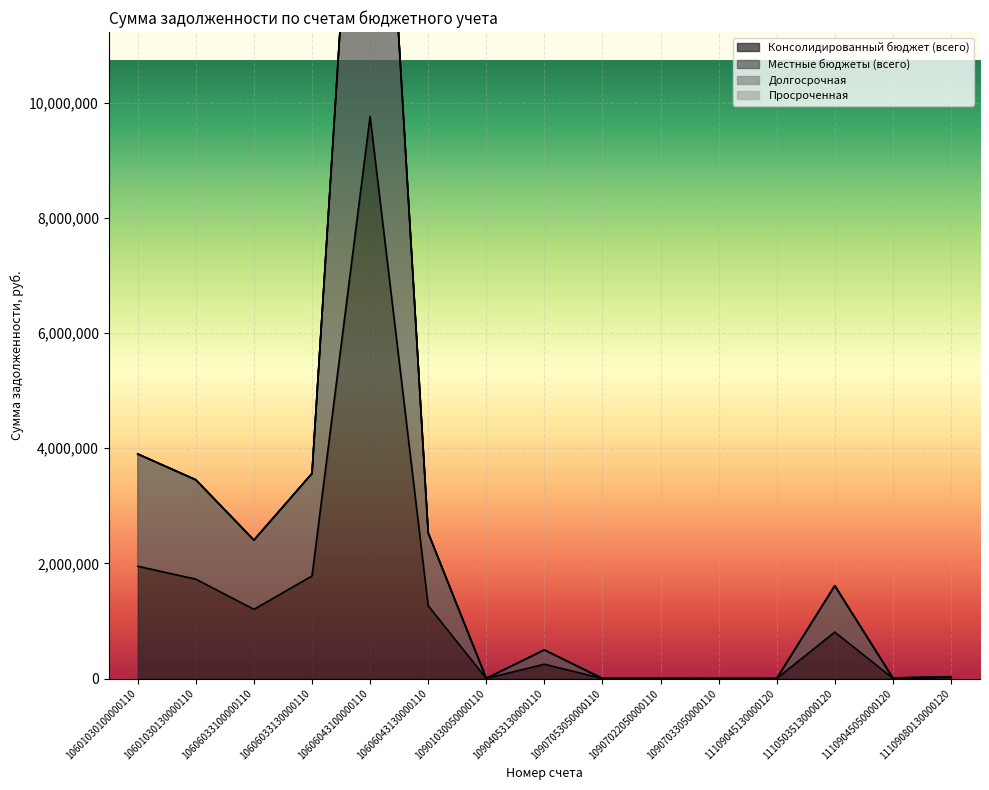

At which label does Консолидированный бюджет (всего) reach its peak?

10606043100000110